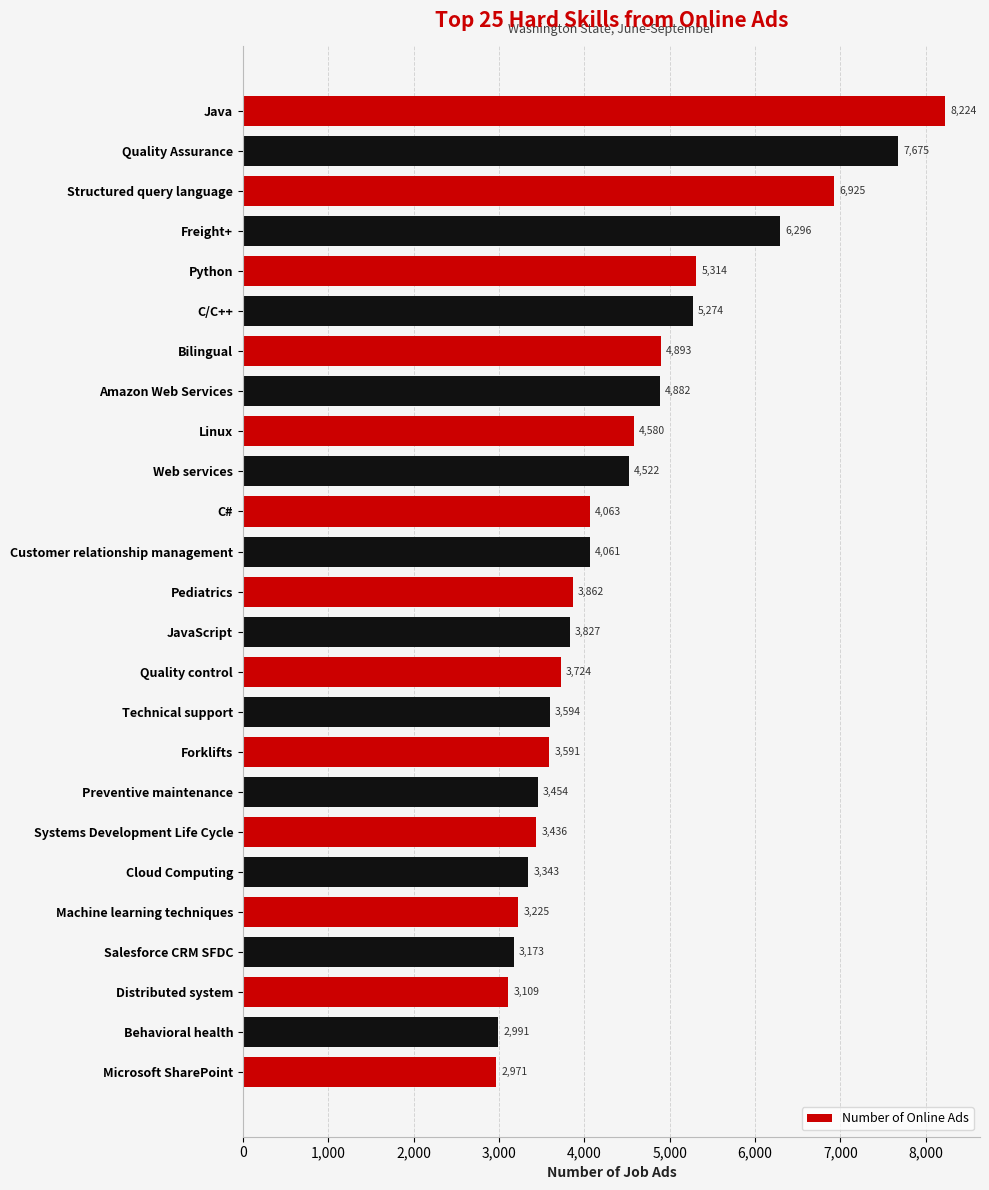

Reading top to bottom, list all the values displayed in this chart.

8224	7675	6925	6296	5314	5274	4893	4882	4580	4522	4063	4061	3862	3827	3724	3594	3591	3454	3436	3343	3225	3173	3109	2991	2971